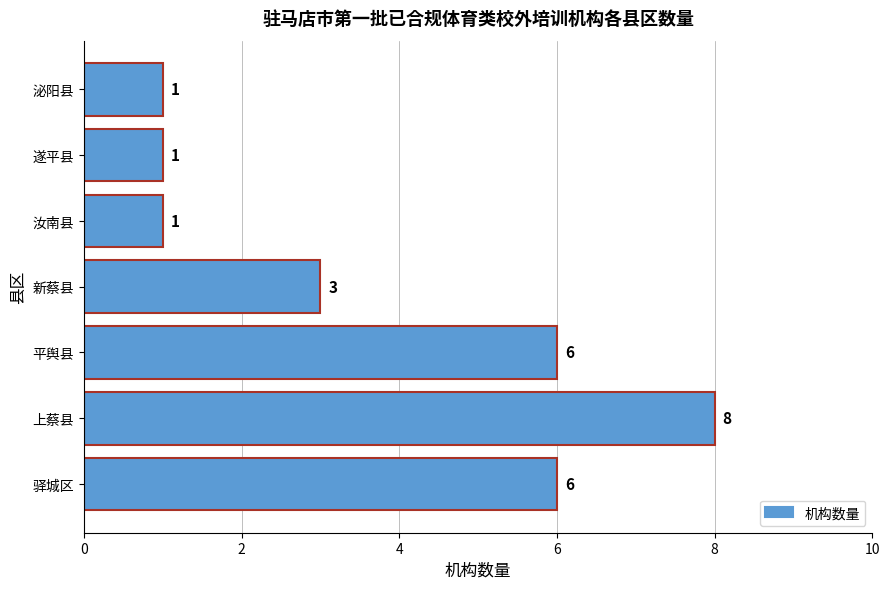

What is the change in value from 驿城区 to 遂平县?

-5